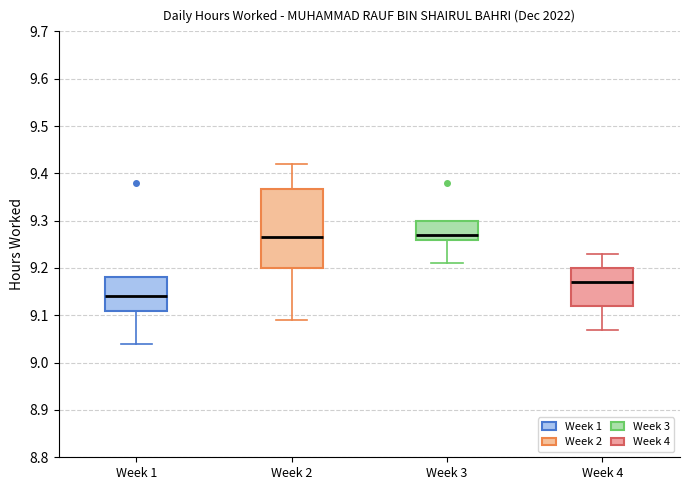

Reading left to right, transcribe this box plot: for each box, give where its median line is, the range the box spans, and where its two whiskers end, as read against the y-axis. The values are not printed on the chart, so give them approximately, as read against the axis.

Week 1: median 9.14, box 9.11 to 9.18, whiskers 9.04 to 9.18
Week 2: median 9.27, box 9.20 to 9.37, whiskers 9.09 to 9.42
Week 3: median 9.27, box 9.26 to 9.30, whiskers 9.21 to 9.30
Week 4: median 9.17, box 9.12 to 9.20, whiskers 9.07 to 9.23